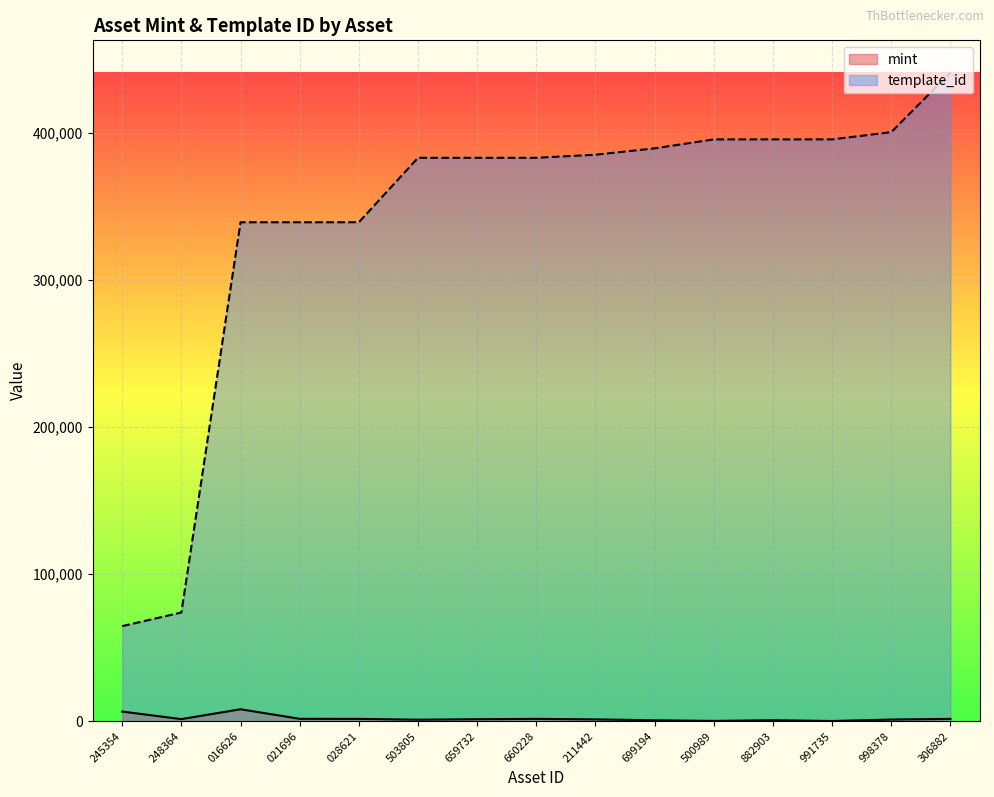

True or false: template_id and mint intersect in this chart.

False